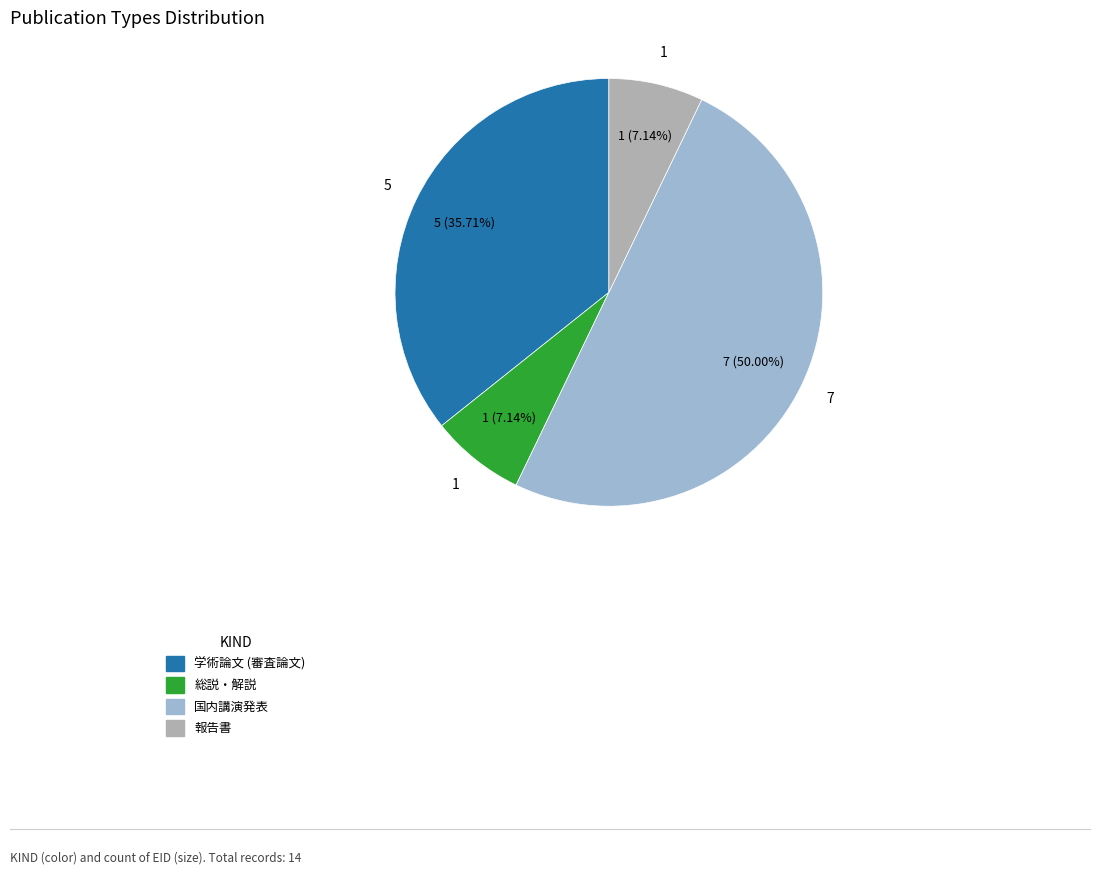

Which slice is the smallest?

総説・解説